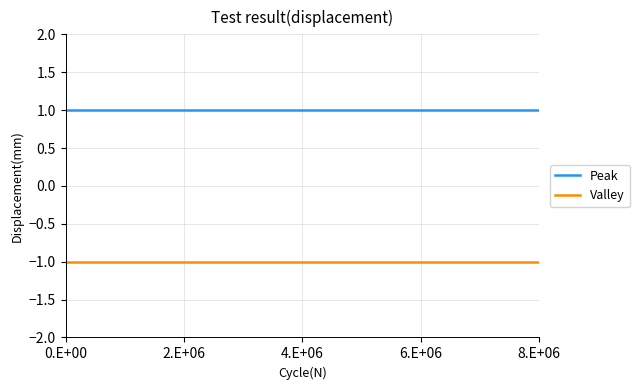

Rank the series by their average value, from lowest to highest.

Valley, Peak